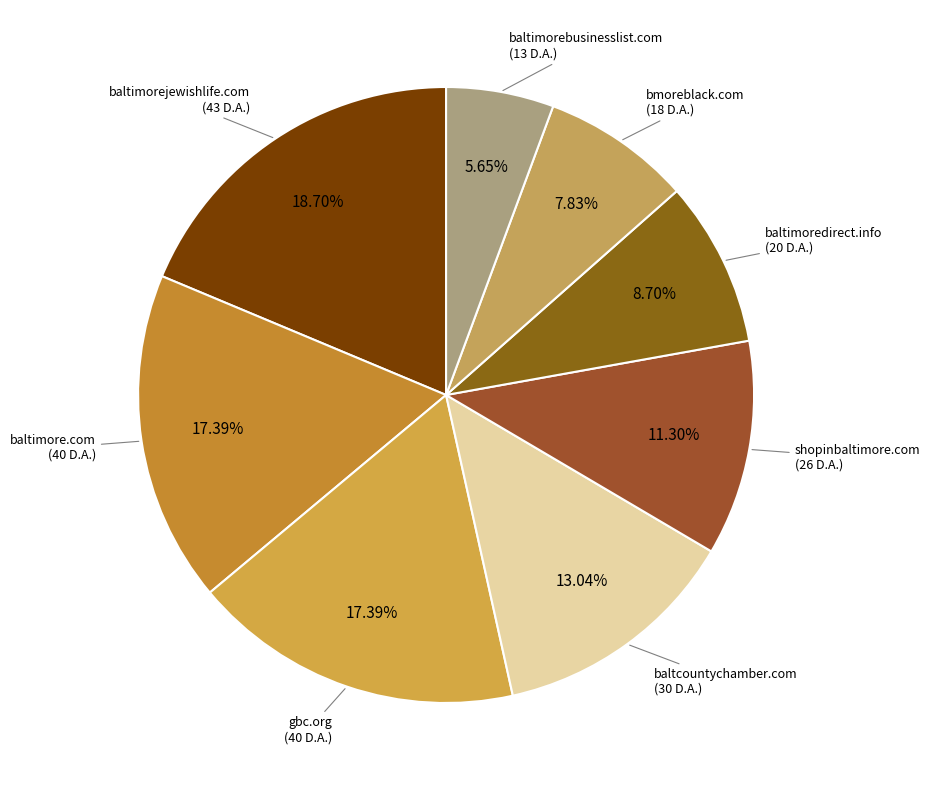

What portion of the pie excludes baltimoredirect.info?

91.3%